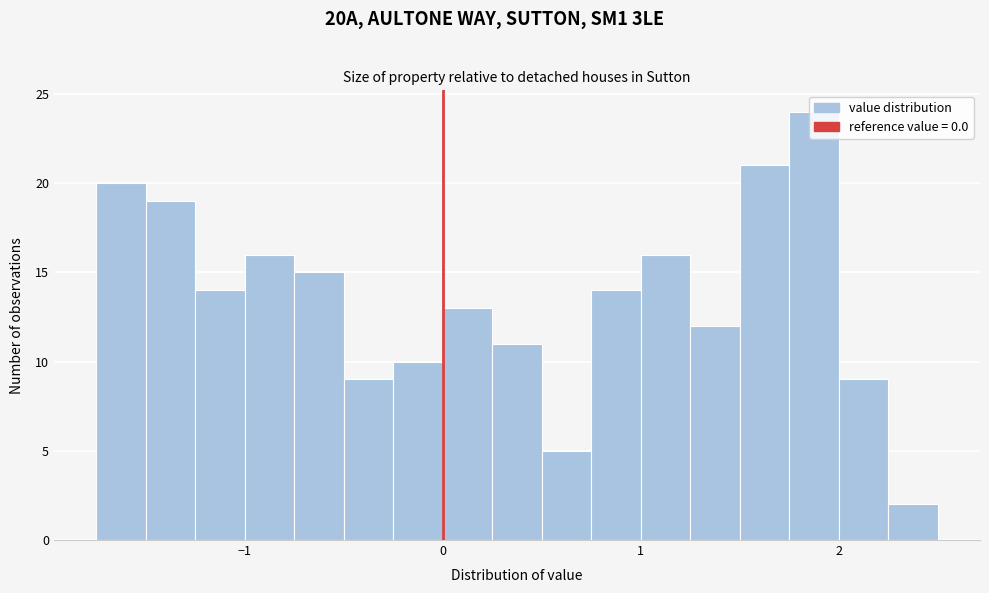

Read against the x-axis, roughly where is the centre of the tallest bar?

1.9